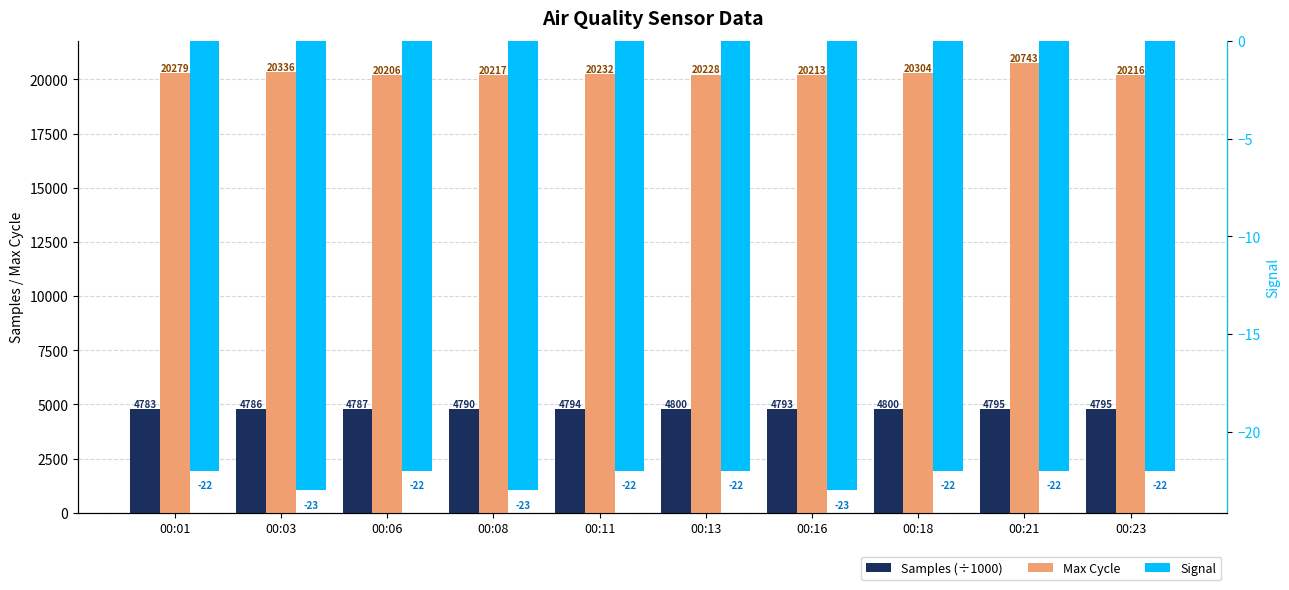

Reading right to left, list all the values displayed in this chart.

Samples (÷1000): 00:23=4794.7	00:21=4794.6	00:18=4800.3	00:16=4792.9	00:13=4800.3	00:11=4794.2	00:08=4790.5	00:06=4786.7	00:03=4785.7	00:01=4783.5
Max Cycle: 00:23=20216.0	00:21=20743.0	00:18=20304.0	00:16=20213.0	00:13=20228.0	00:11=20232.0	00:08=20217.0	00:06=20206.0	00:03=20336.0	00:01=20279.0
Signal: 00:23=-22.0	00:21=-22.0	00:18=-22.0	00:16=-23.0	00:13=-22.0	00:11=-22.0	00:08=-23.0	00:06=-22.0	00:03=-23.0	00:01=-22.0